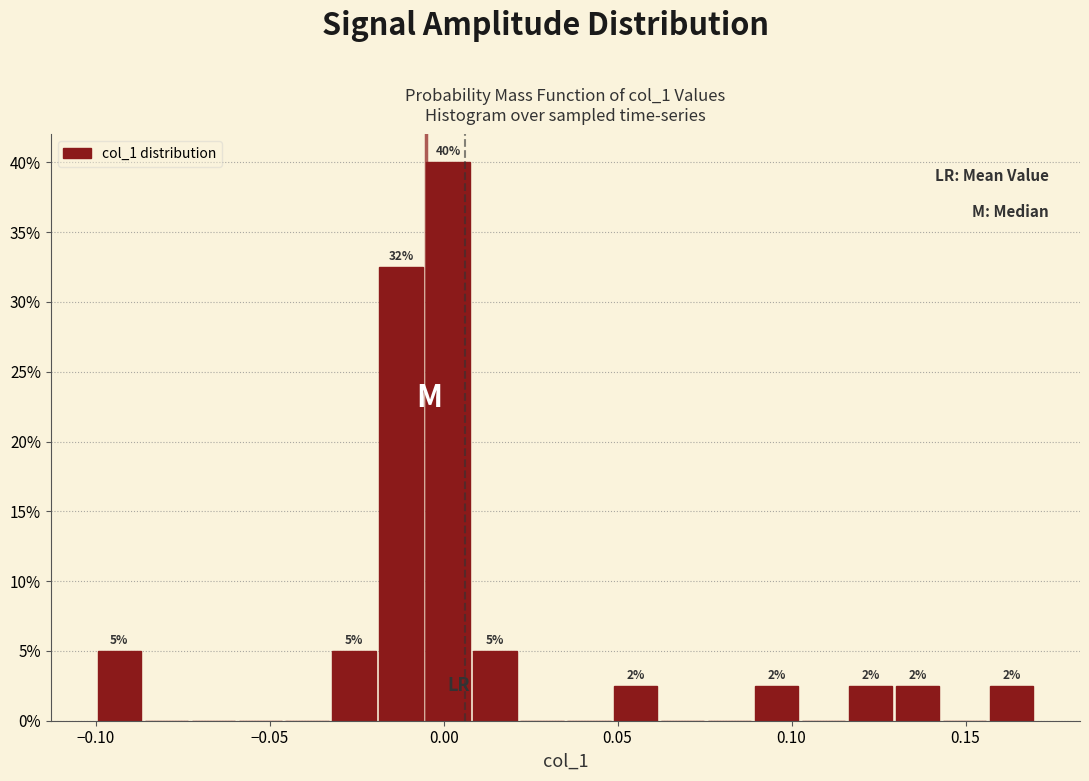

Read against the x-axis, roughly where is the centre of the tallest bar?

0.000